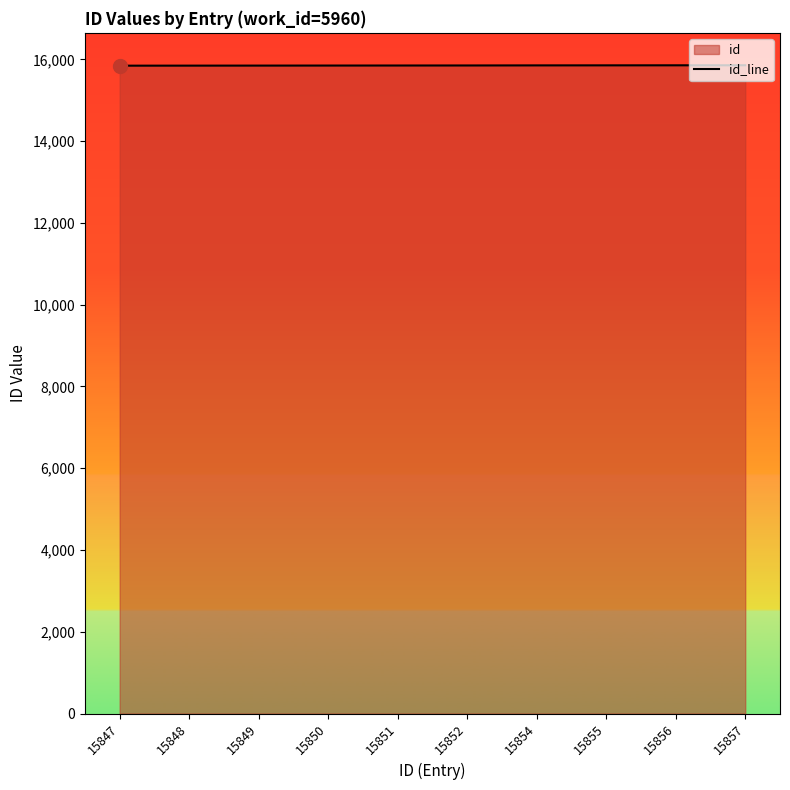

What is the sum of all values?

158519